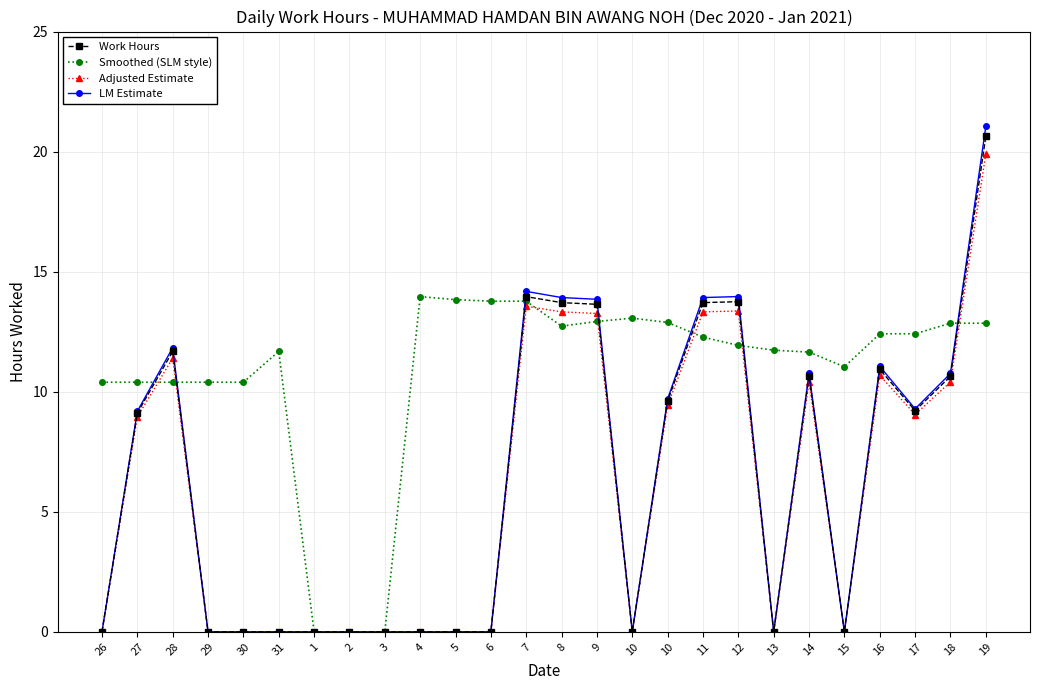

Count the number of categories in the chart.

26